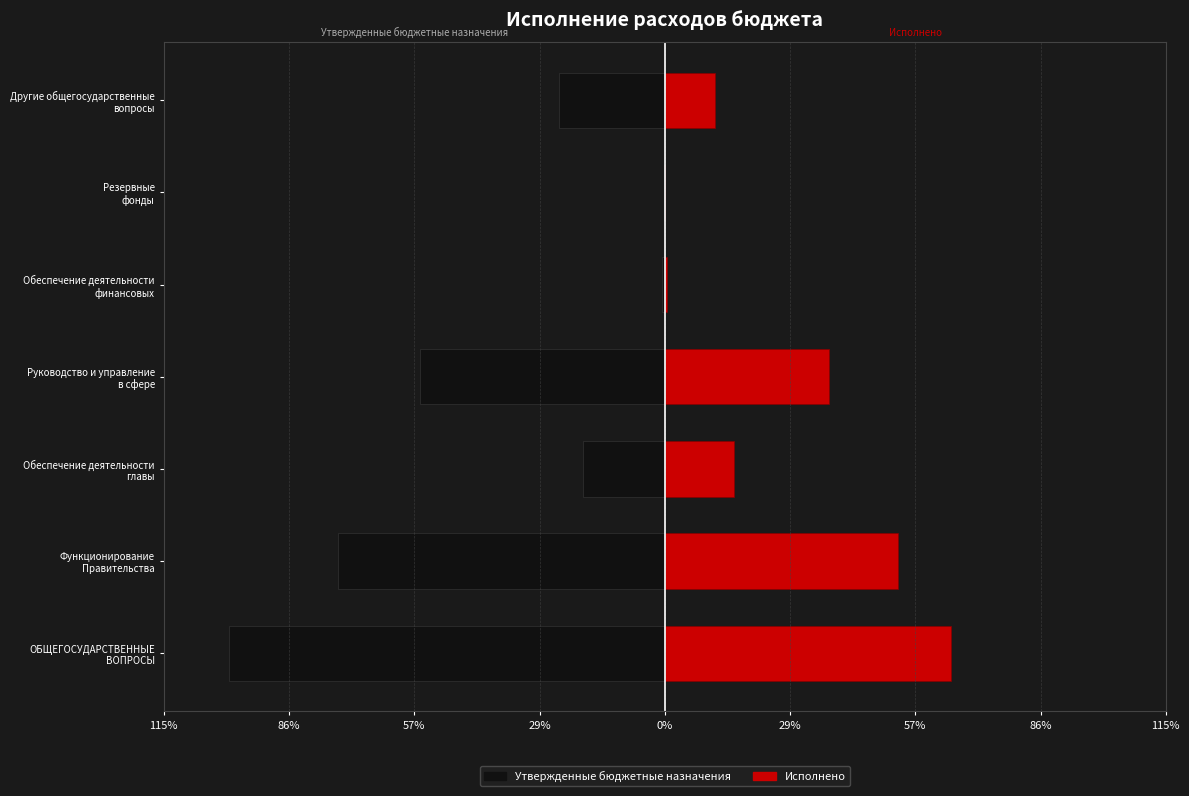

List the series in order of their peak value, lowest first.

Утвержденные бюджетные назначения, Исполнено